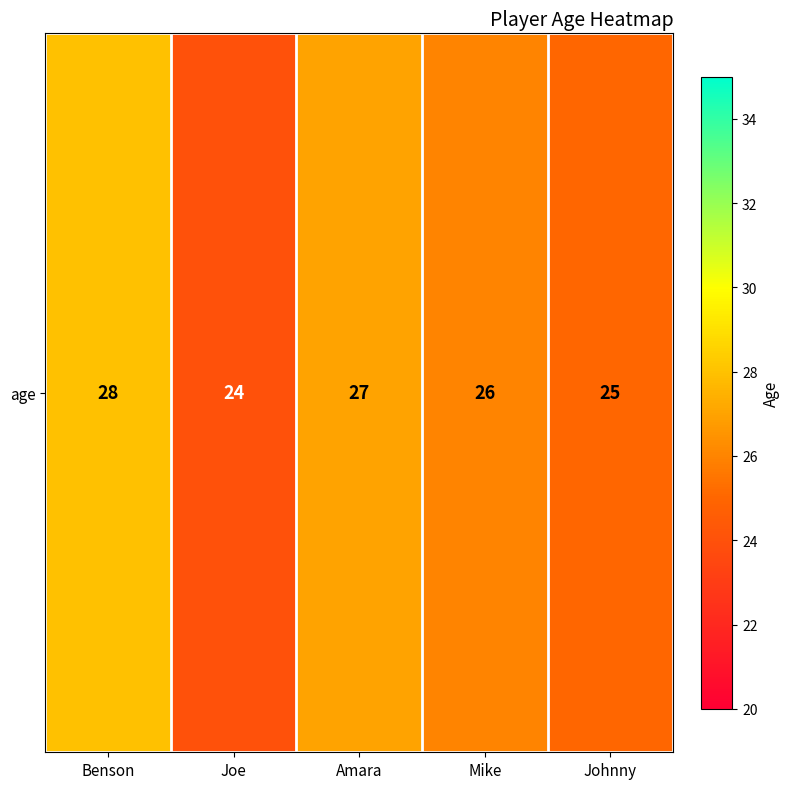

List the labels in order of value, smallest first.

Joe, Johnny, Mike, Amara, Benson